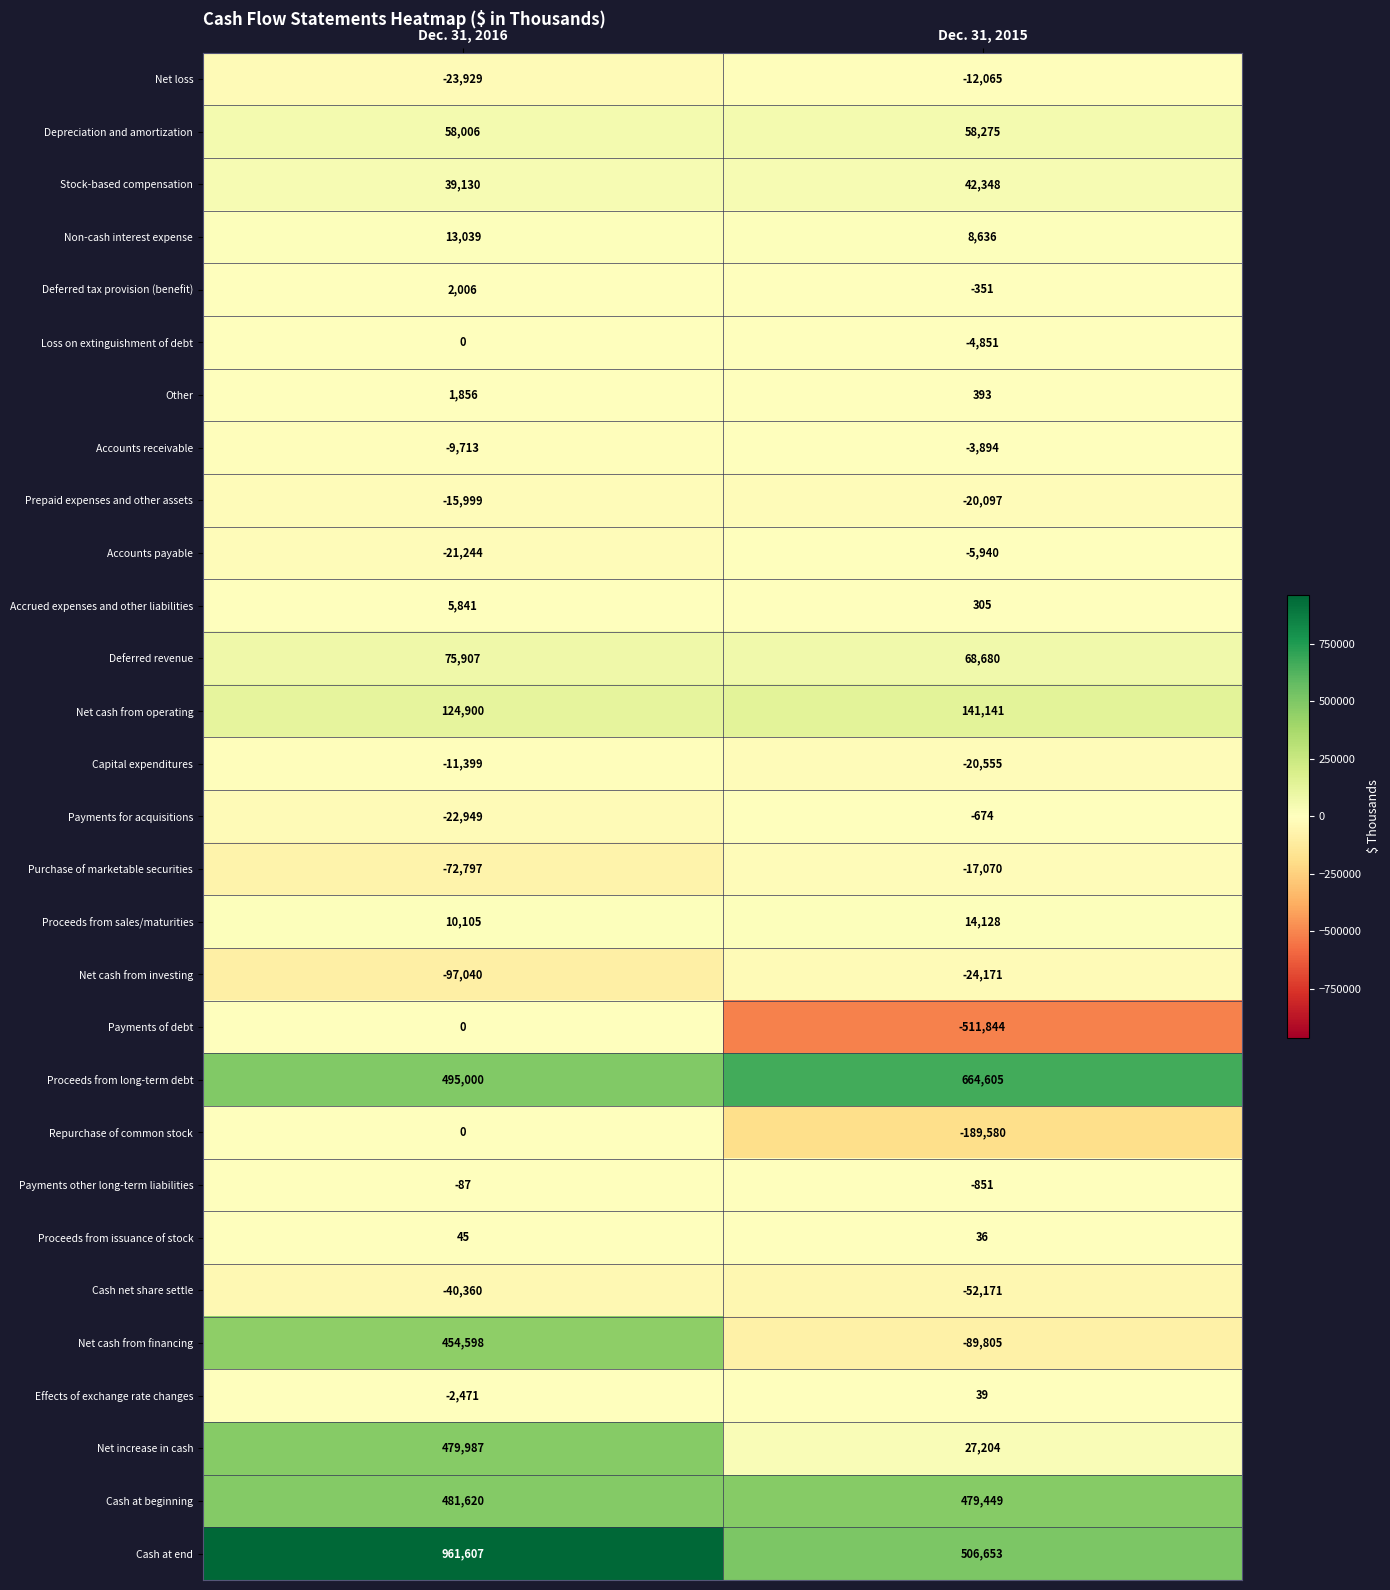

Rank the categories by Proceeds from sales/maturities value from lowest to highest.

Dec. 31, 2016, Dec. 31, 2015